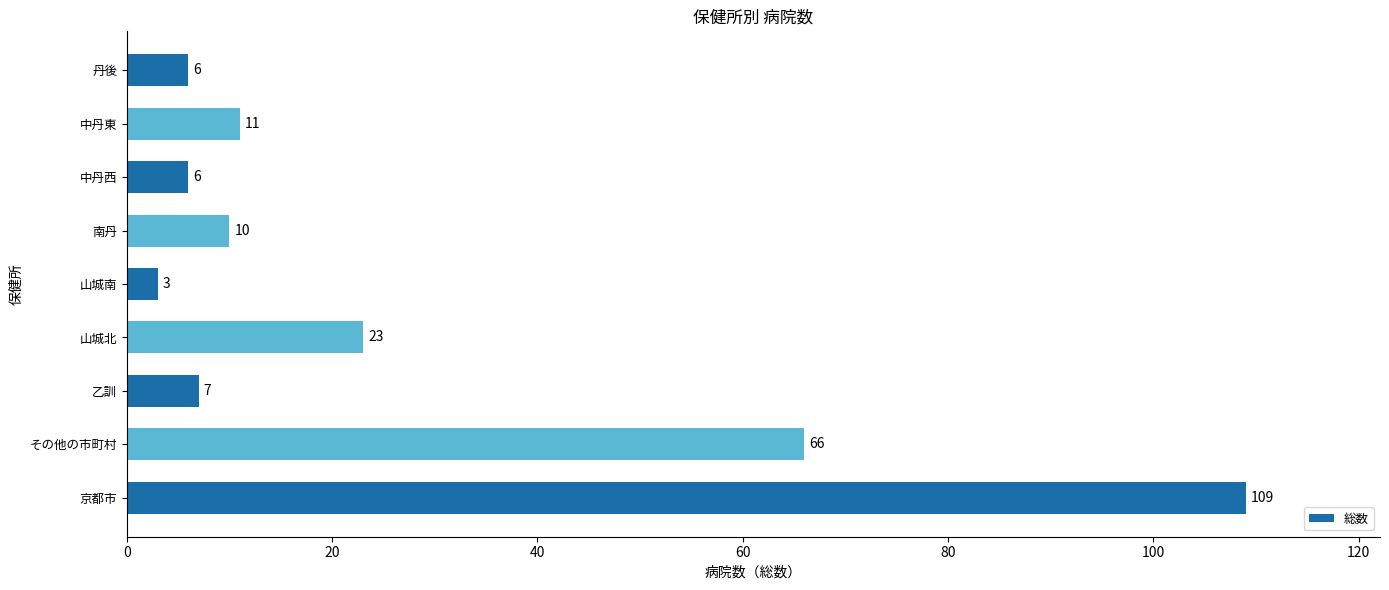

What is the change in value from 南丹 to 中丹西?

-4